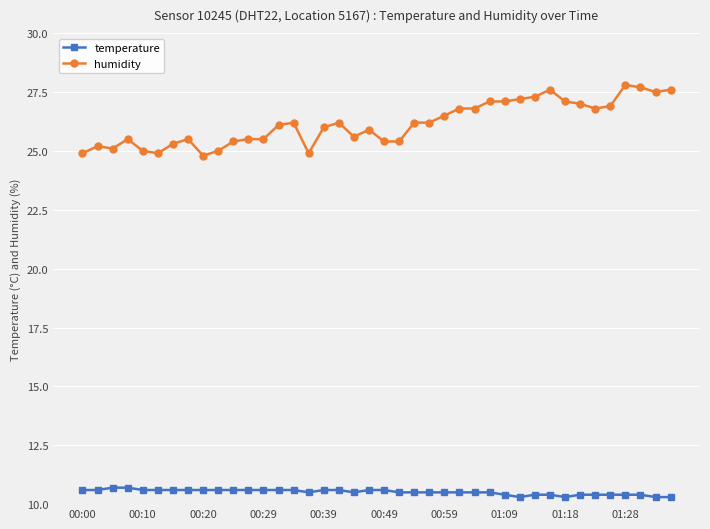

At how many categories does at least one series exceed 22?

40